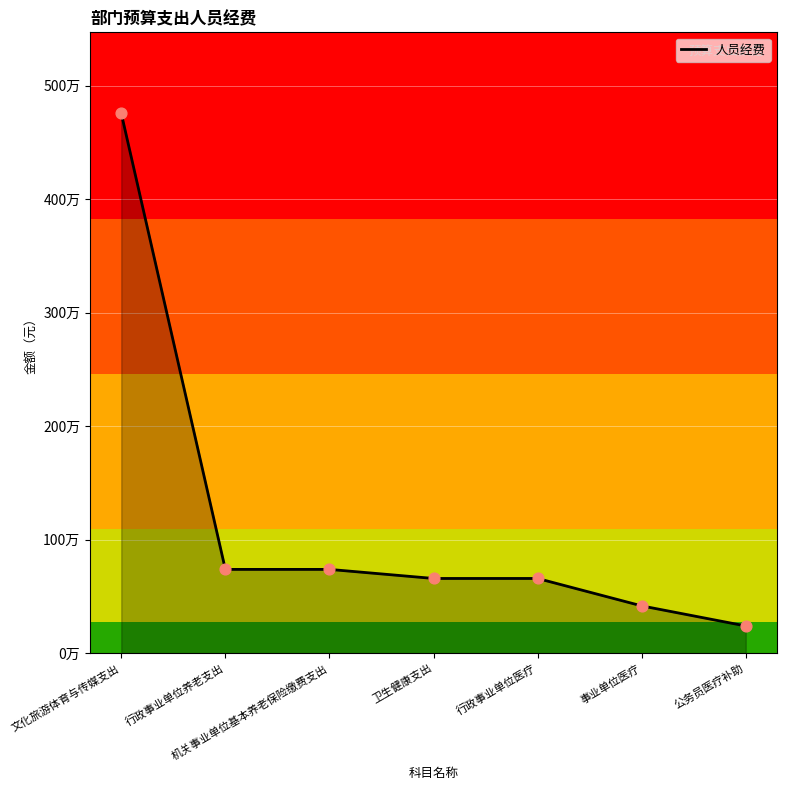

Which has a higher value, 文化旅游体育与传媒支出 or 事业单位医疗?

文化旅游体育与传媒支出